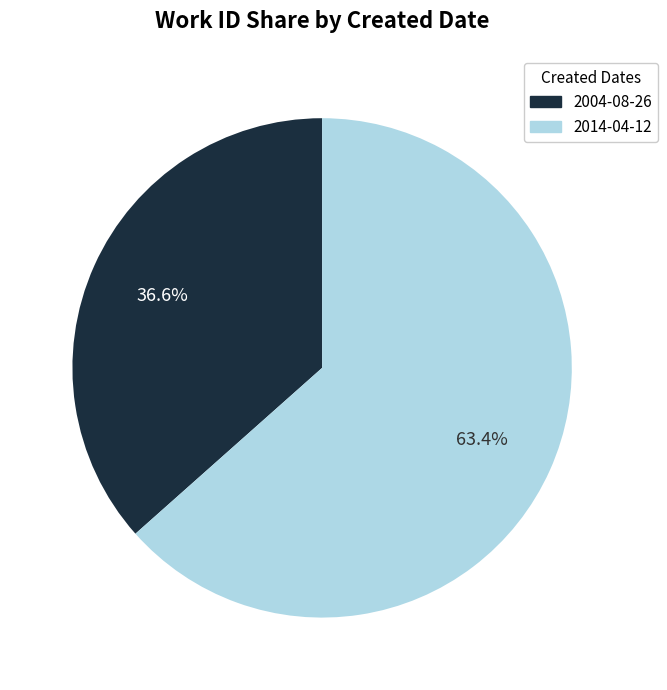

What is the ratio of the value at 2004-08-26 to the value at 2014-04-12?

0.6